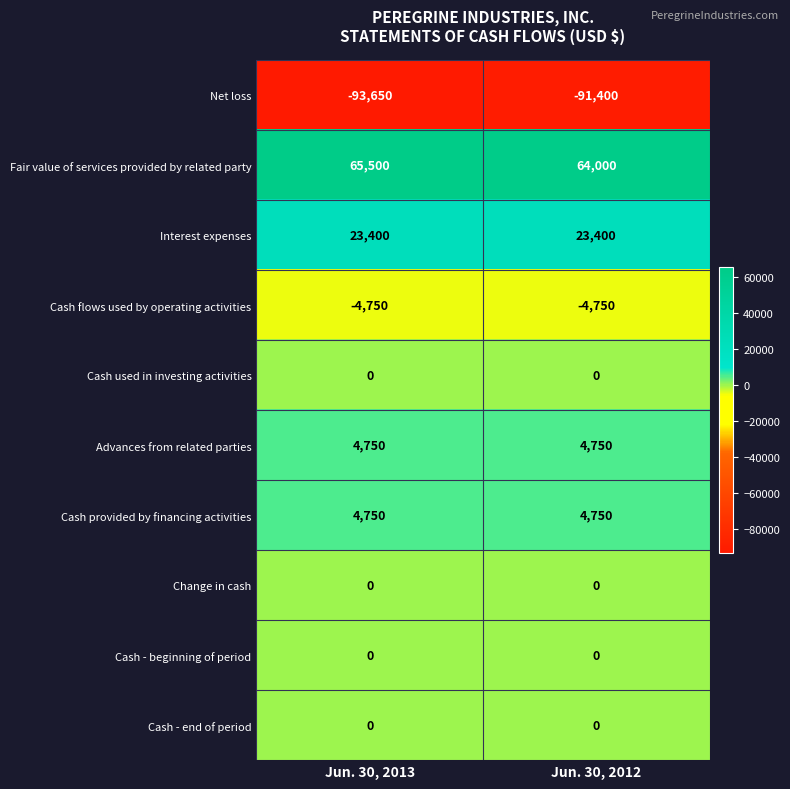

Read the Interest expenses value at Jun. 30, 2012.

23400